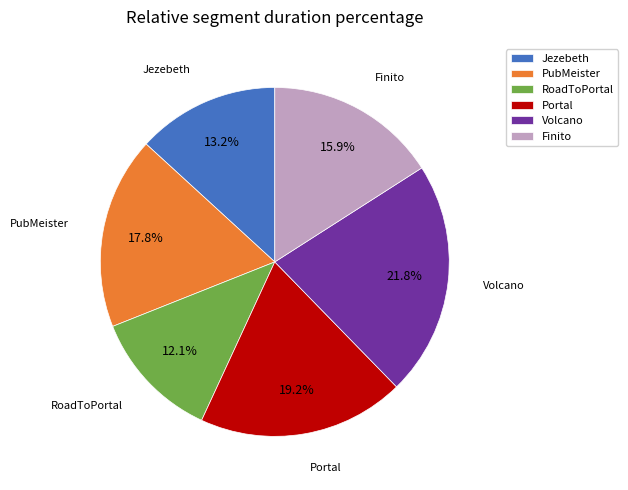

Which has a higher value, Jezebeth or PubMeister?

PubMeister